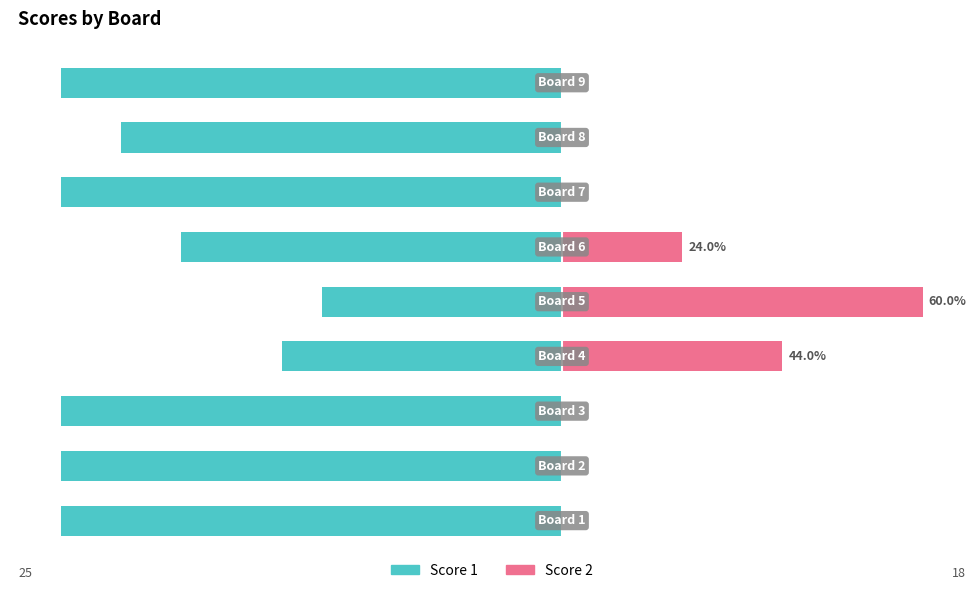

What is the difference between the Score 1 values at 0 and 7?

3